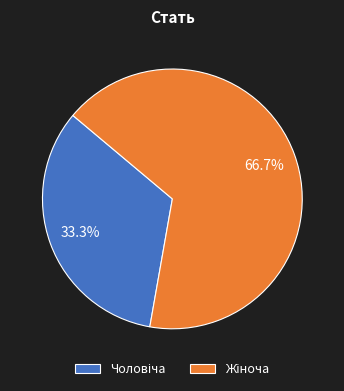

Does any single category account for the majority?

Yes